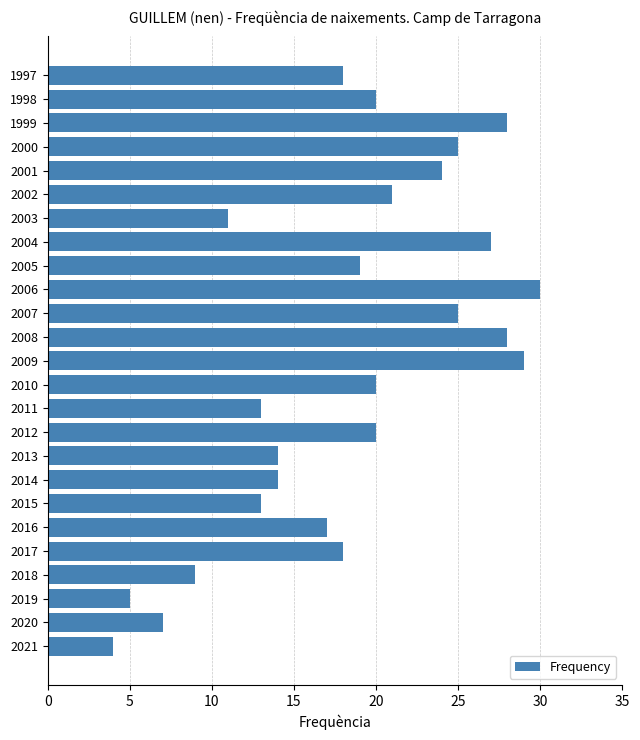

Which has a higher value, 2003 or 2010?

2010